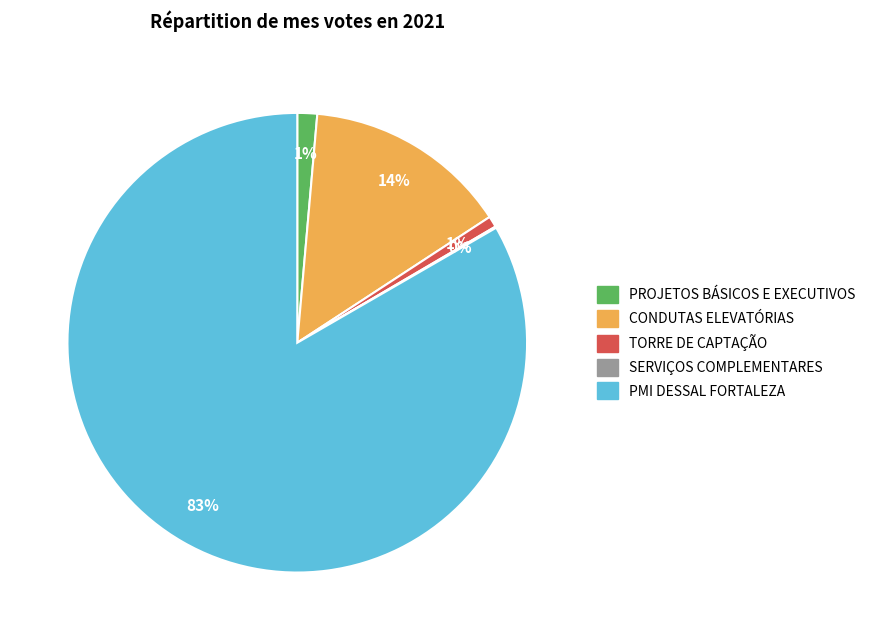

Is there any slice that represents more than half of the pie?

Yes